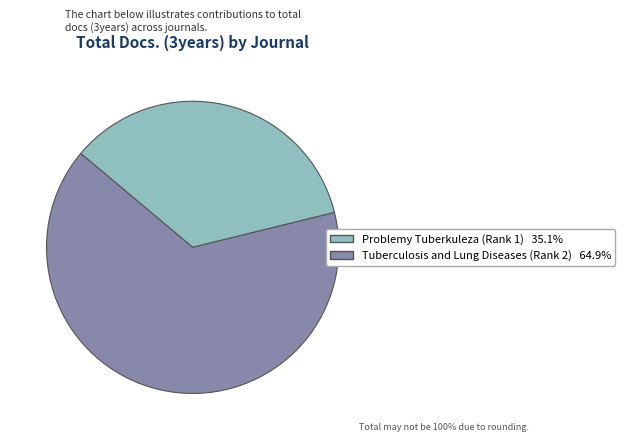

Which slice is the smallest?

Problemy Tuberkuleza (Rank 1)